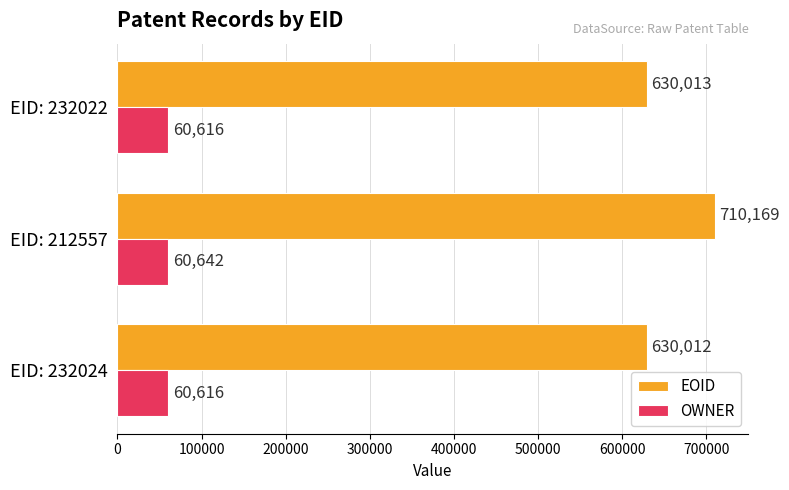

Count the OWNER values in the range 60616 to 60642.

3